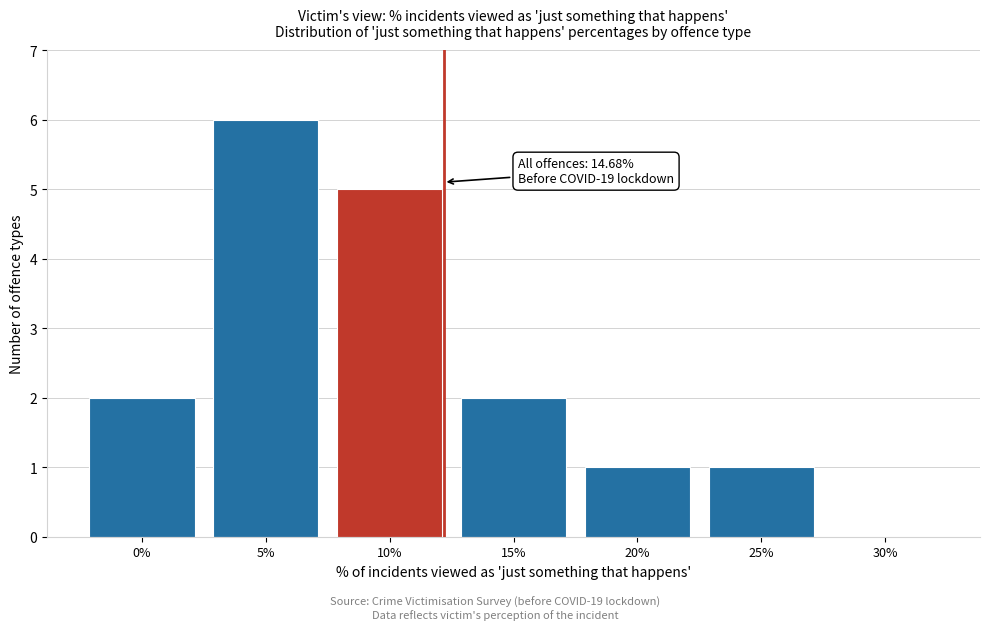

Reading left to right, extract all data points from this chart.

0%=2	5%=6	10%=5	15%=2	20%=1	25%=1	30%=0